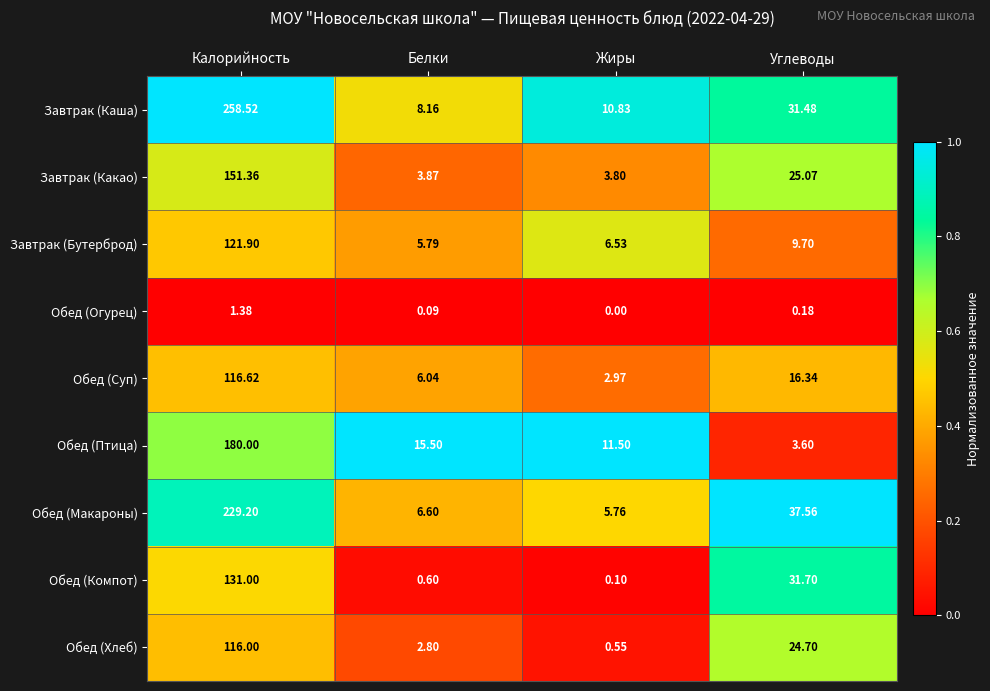

At which label is Обед (Макароны) closest to 117?

Углеводы